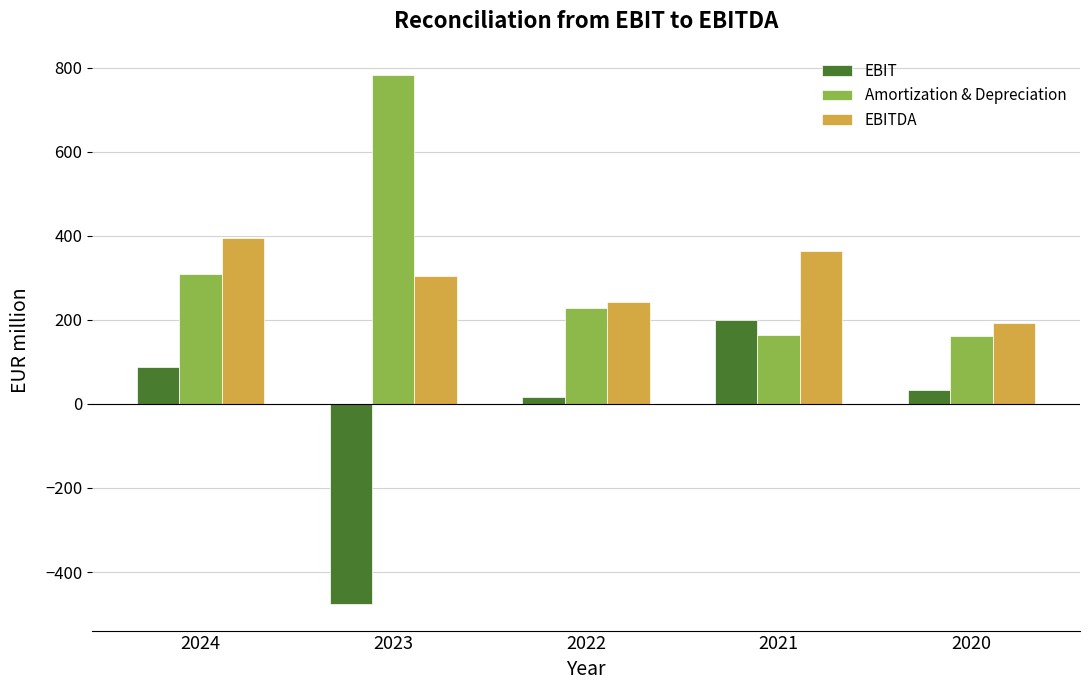

Rank the series at 2020 from lowest to highest value.

EBIT, Amortization & Depreciation, EBITDA